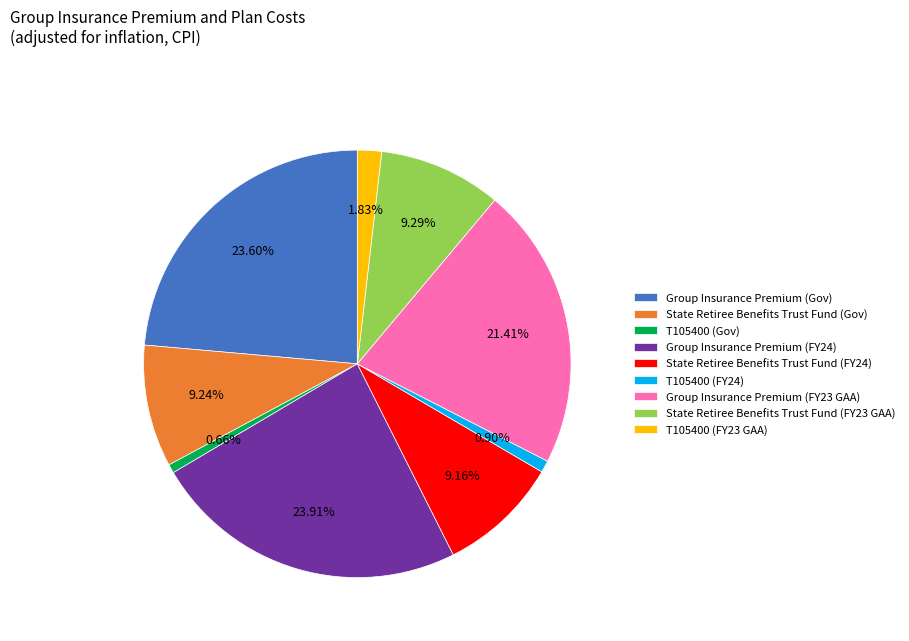

Does State Retiree Benefits Trust Fund (Gov) account for over 50% of the chart?

No